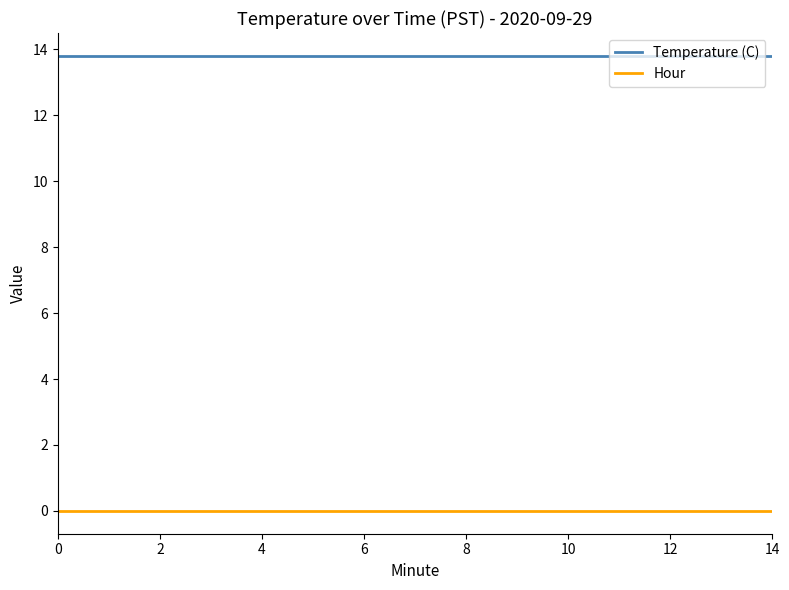

Does the chart have visible grid lines?

No